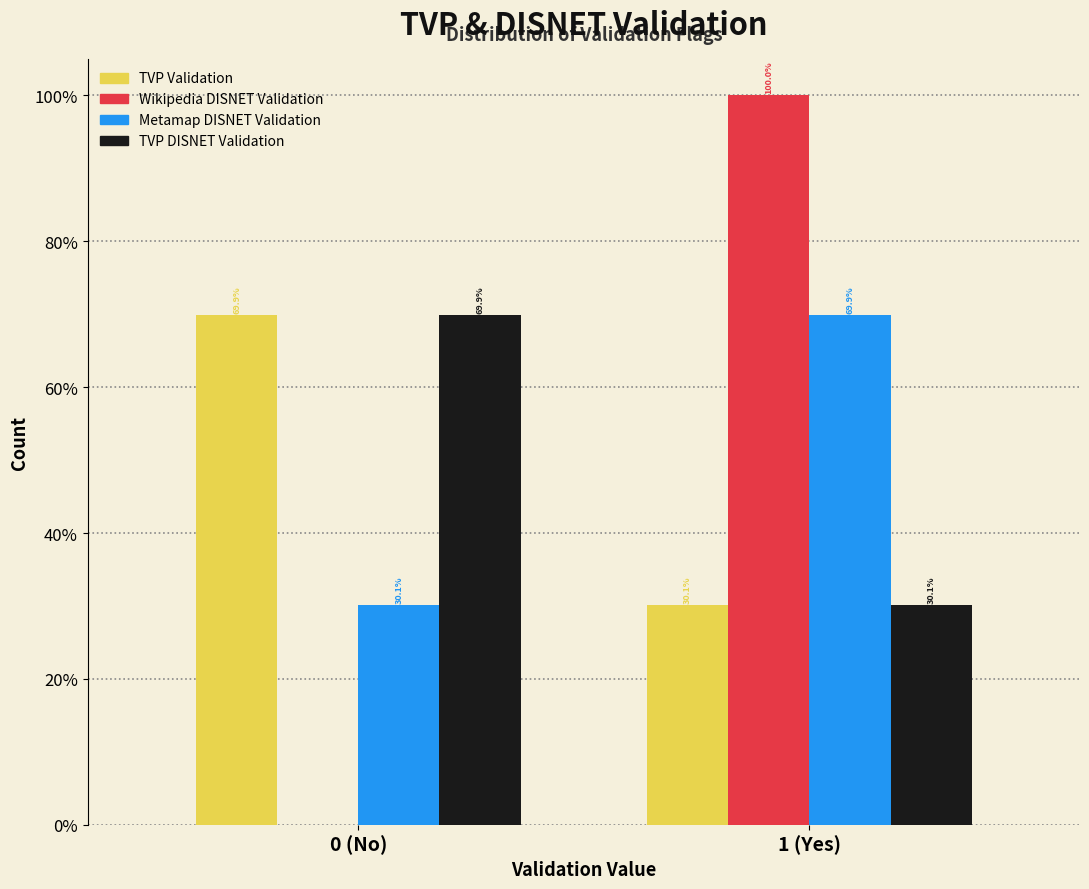

Are the bars grouped side by side (vs. stacked)?

Yes